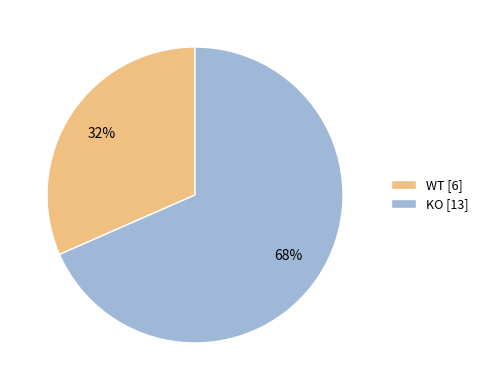

Which slice is the smallest?

WT